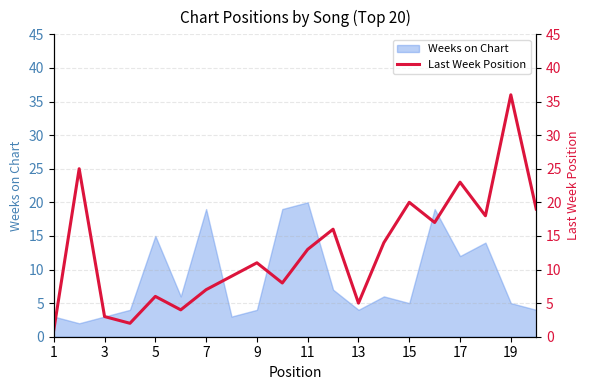

How many data points are above 13?

9